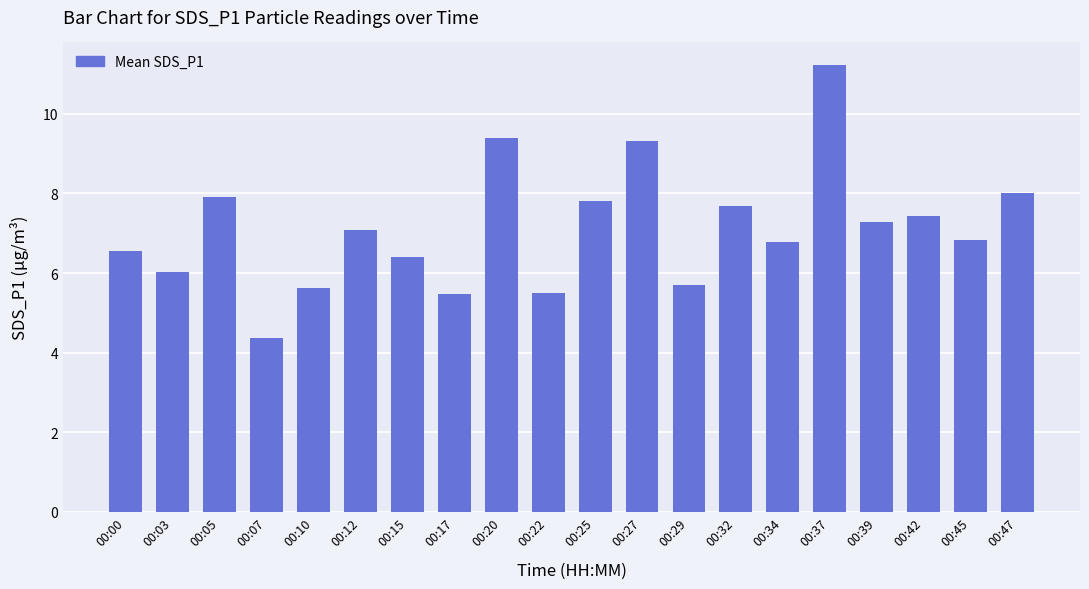

What is the sum of the values at 00:39 and 00:34?

14.1